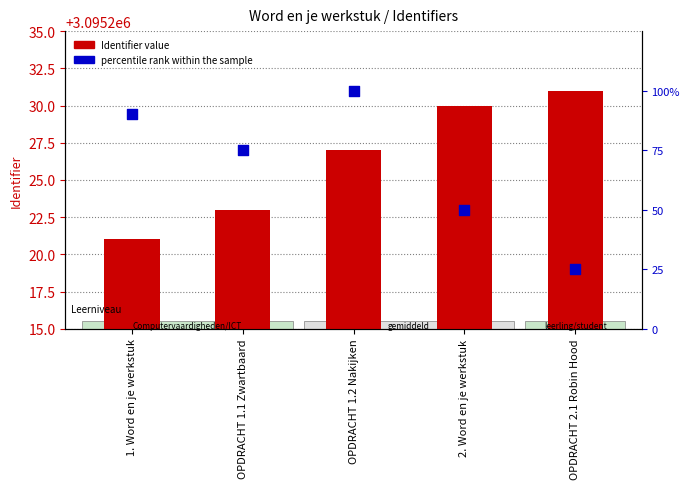

What are all the series names shown in the legend?

Identifier, percentile rank within the sample